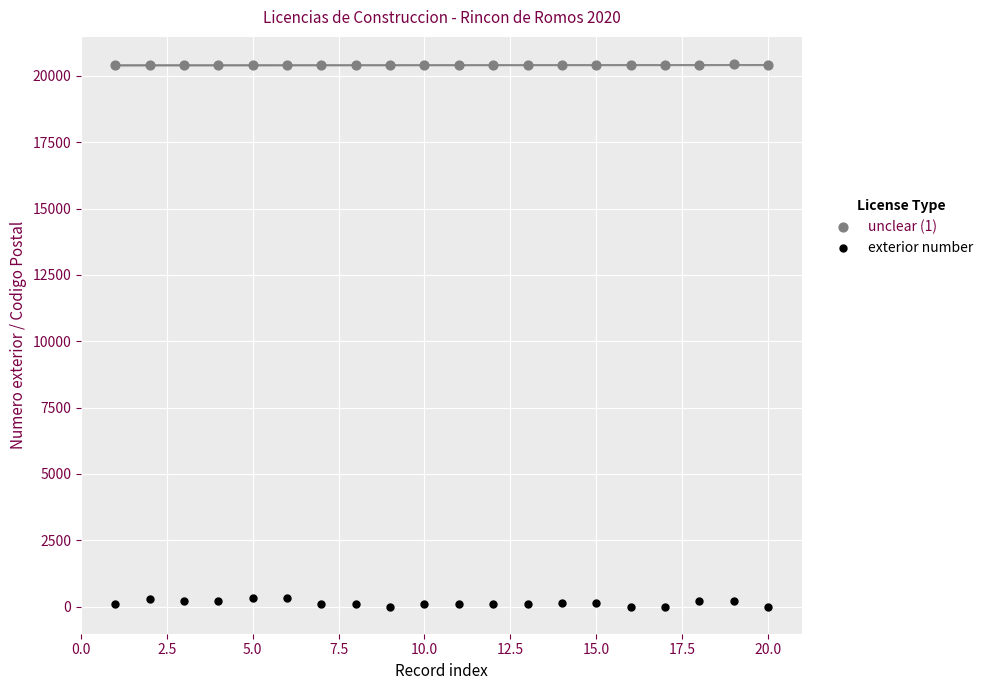

Which series reaches the maximum Y coordinate?

unclear (1)